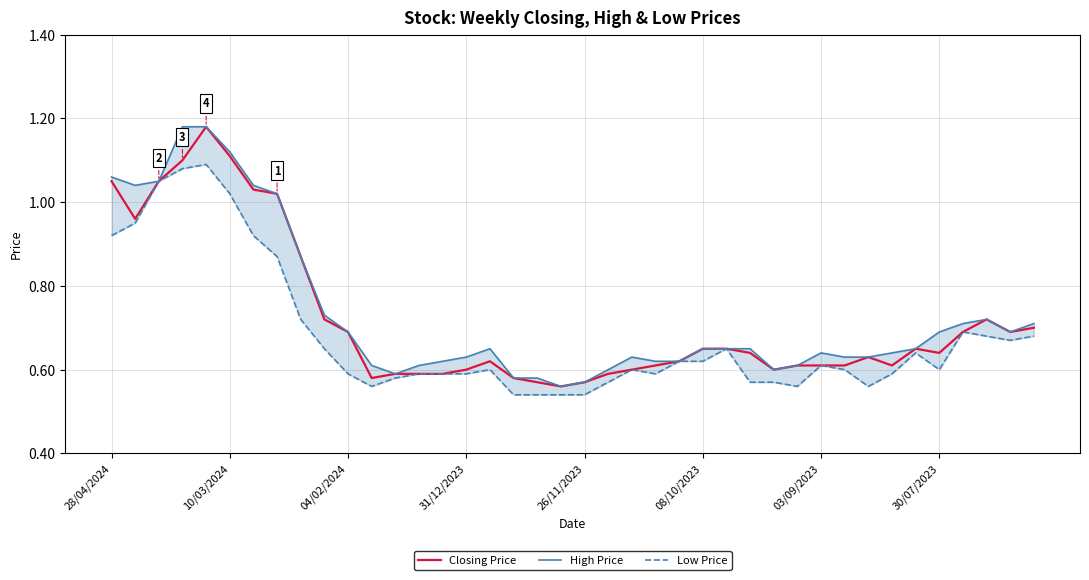

True or false: High Price and Closing Price cross at least once.

False